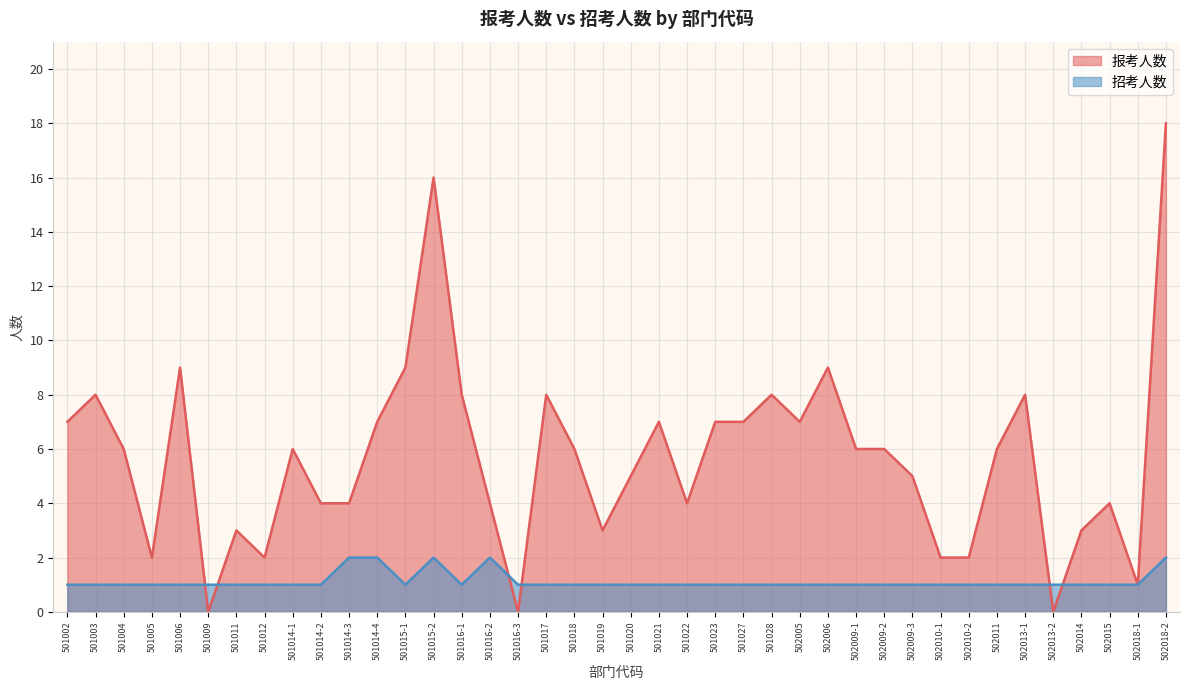

What is the spread (max minus min) of values at 501012?

1